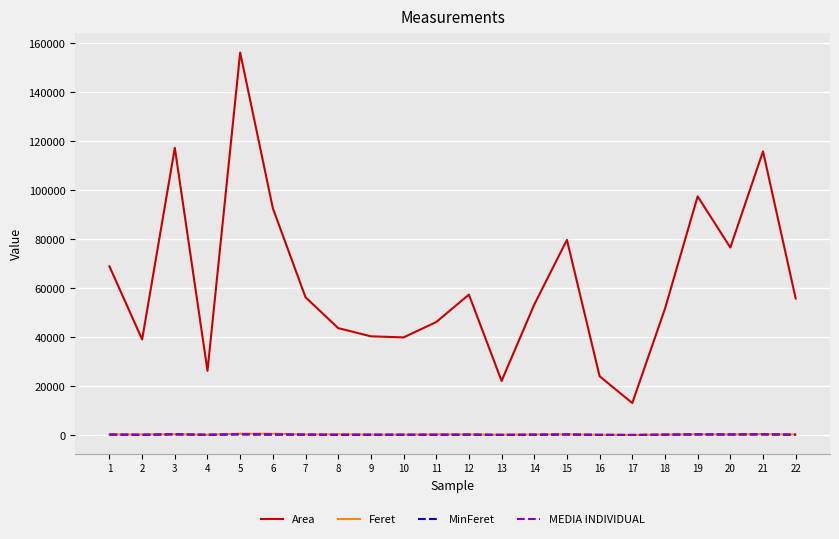

What is the minimum value shown in the chart?

127.8